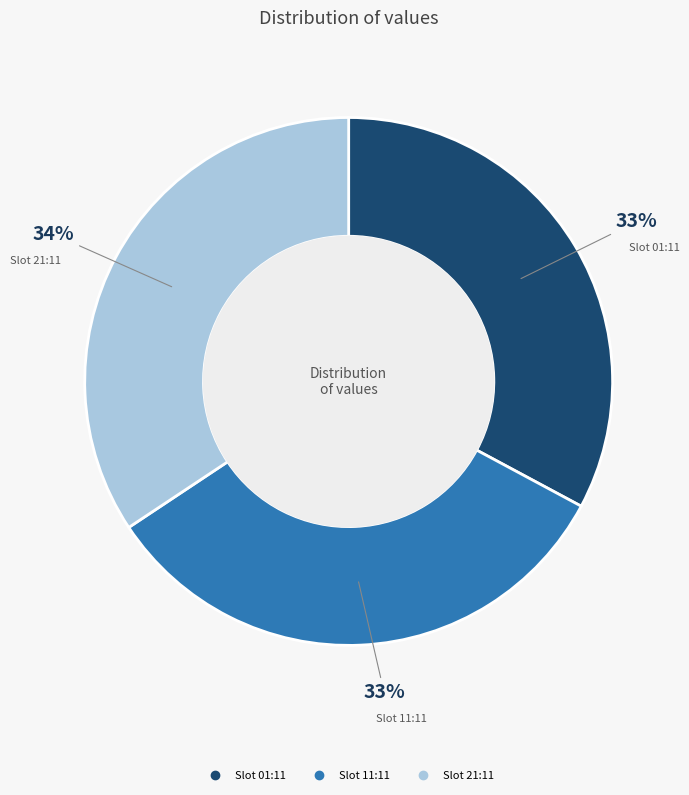

Is there a majority slice in this chart?

No